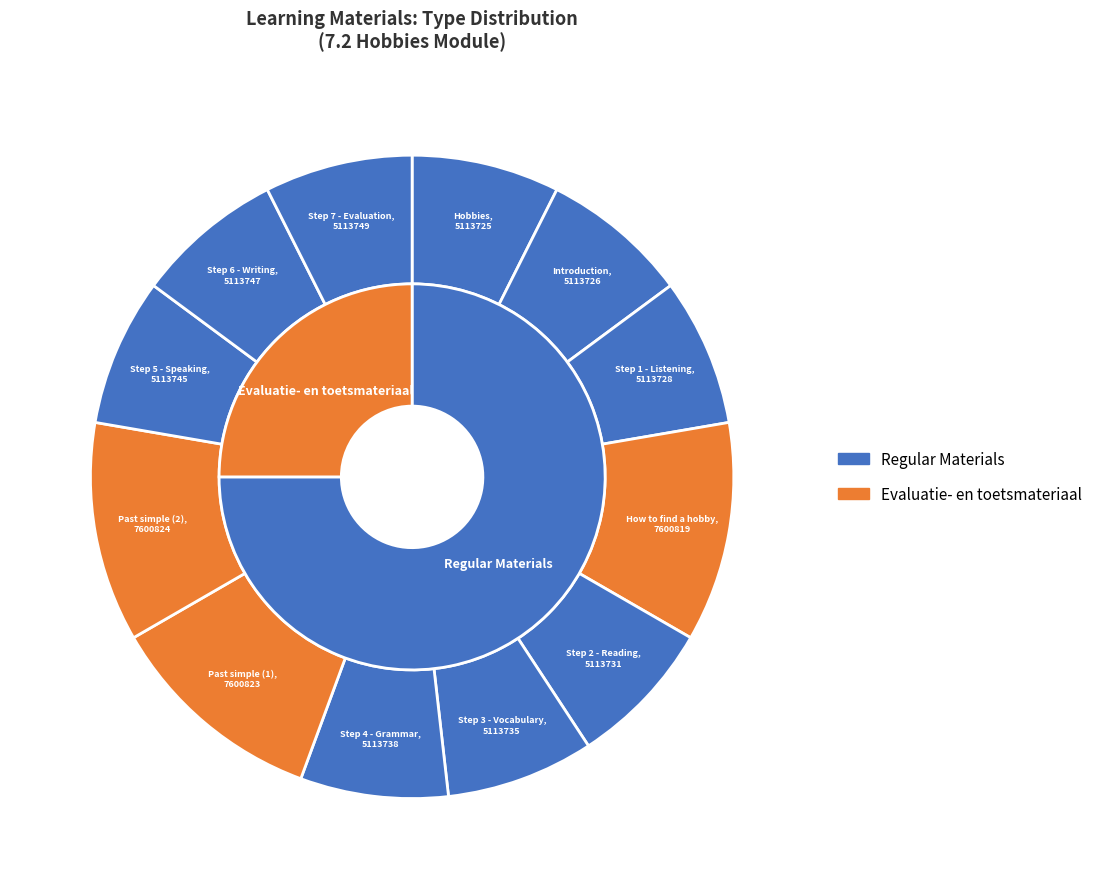

What is the total percentage of Step 5 - Speaking and Step 6 - Writing?

14.9%